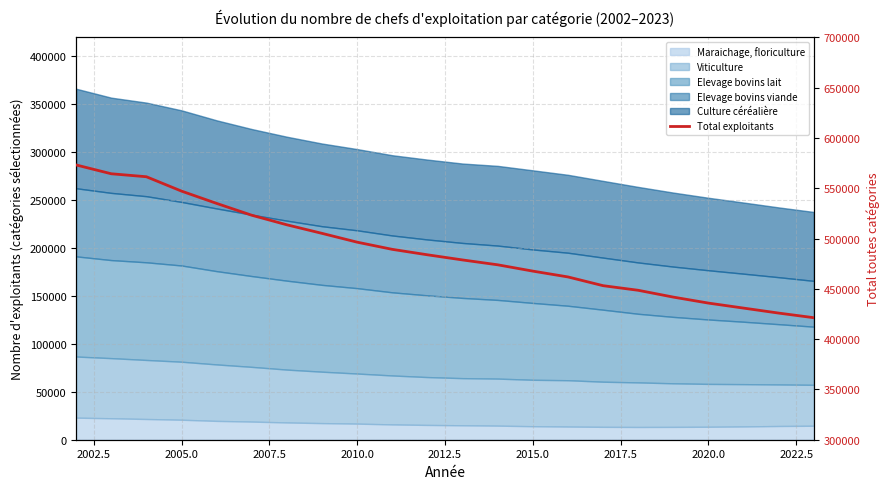

True or false: there are more than 1 points higher than both neighbors.

False